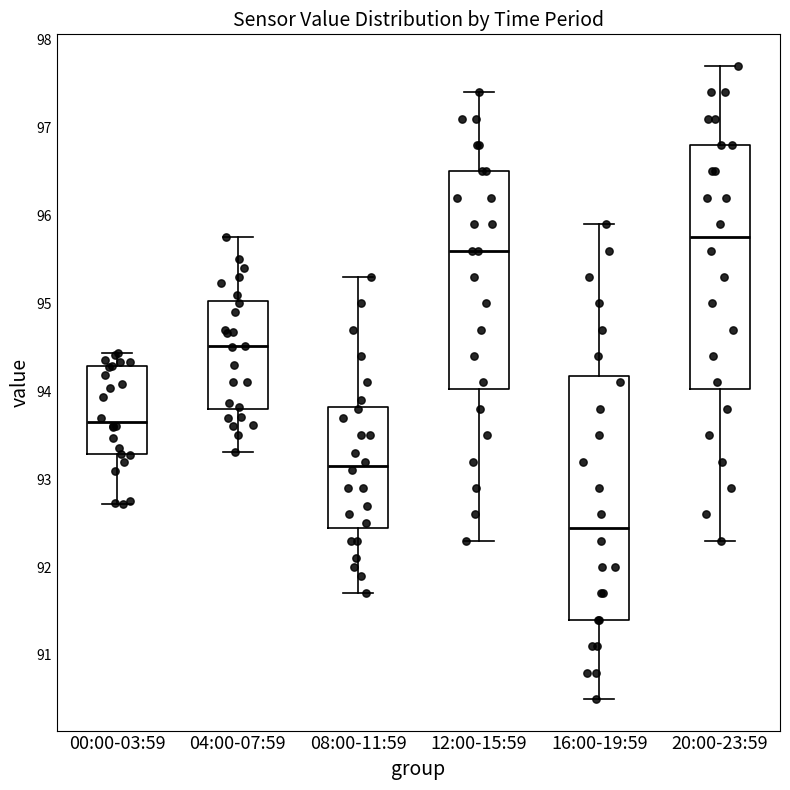

Which box has the lowest median line?

16:00-19:59